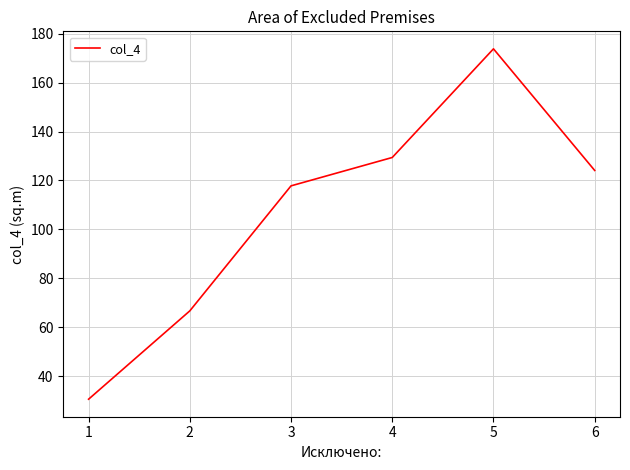

List the labels in order of value, largest first.

5, 4, 6, 3, 2, 1